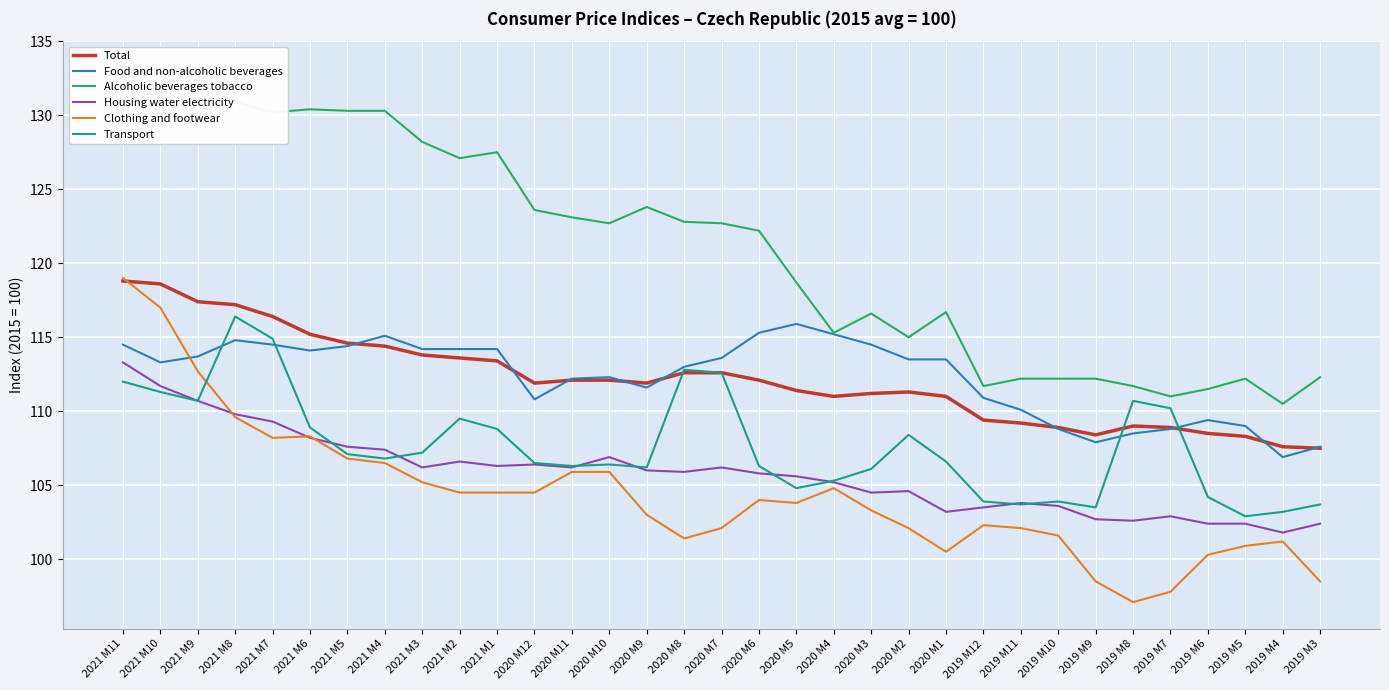

At 2020 M7, list the series in order from smallest to largest.

Clothing and footwear, Housing water electricity, Total, Transport, Food and non-alcoholic beverages, Alcoholic beverages tobacco